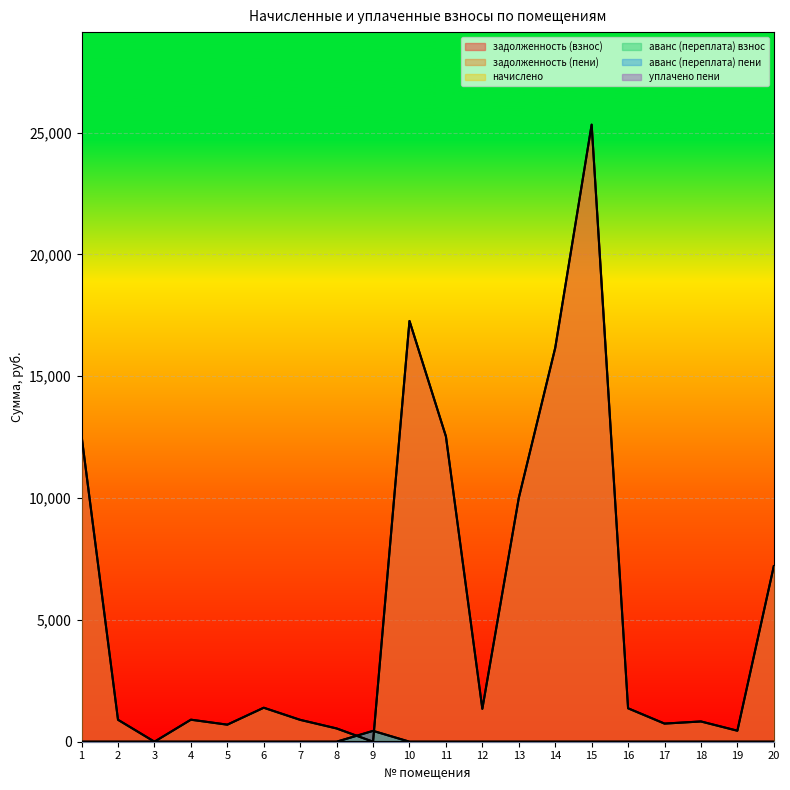

At how many categories does at least one series exceed 21697?

1